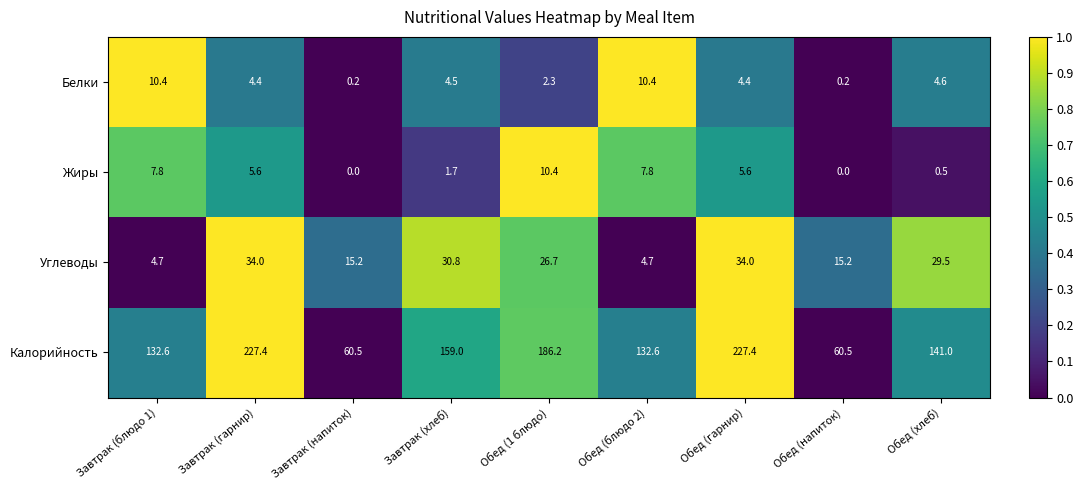

What is the average value of the Жиры series?

4.4